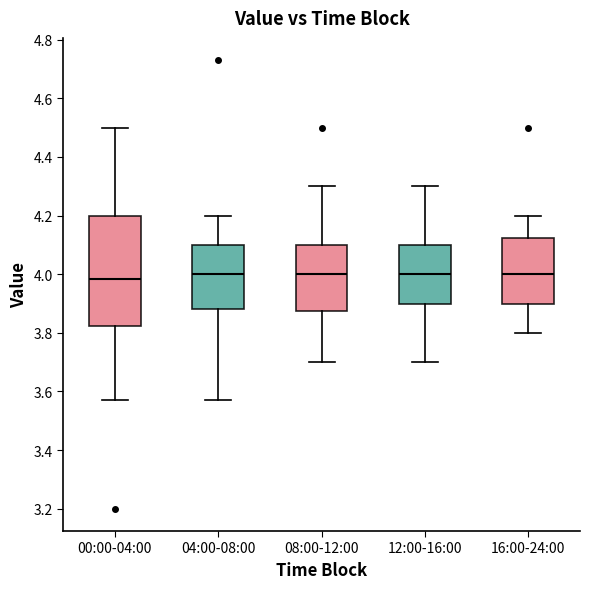

Comparing the boxes themselves (not the whiskers), which one is the tallest?

00:00-04:00